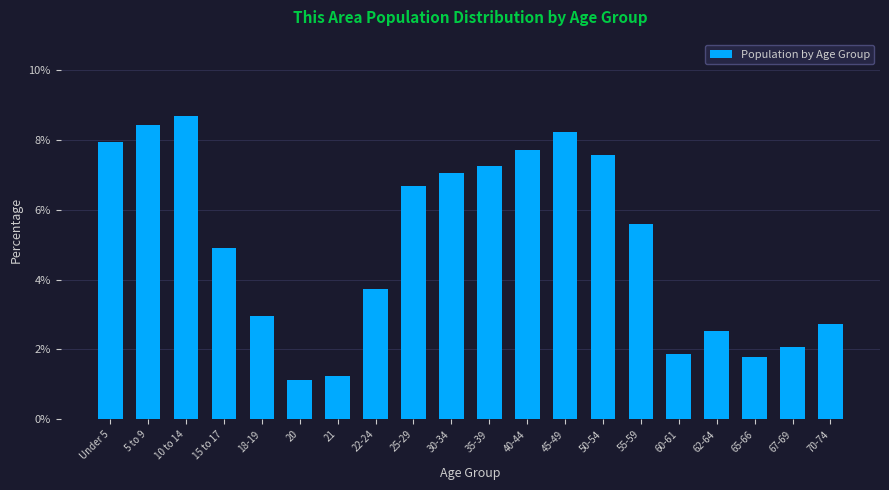

Reading left to right, list all the values displayed in this chart.

7.9	8.4	8.7	4.9	3.0	1.1	1.2	3.7	6.7	7.0	7.2	7.7	8.2	7.6	5.6	1.9	2.5	1.8	2.1	2.7